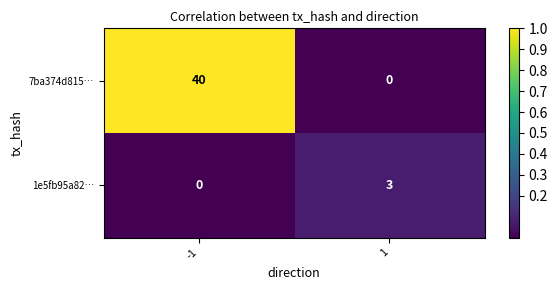

How many series are shown in this chart?

2